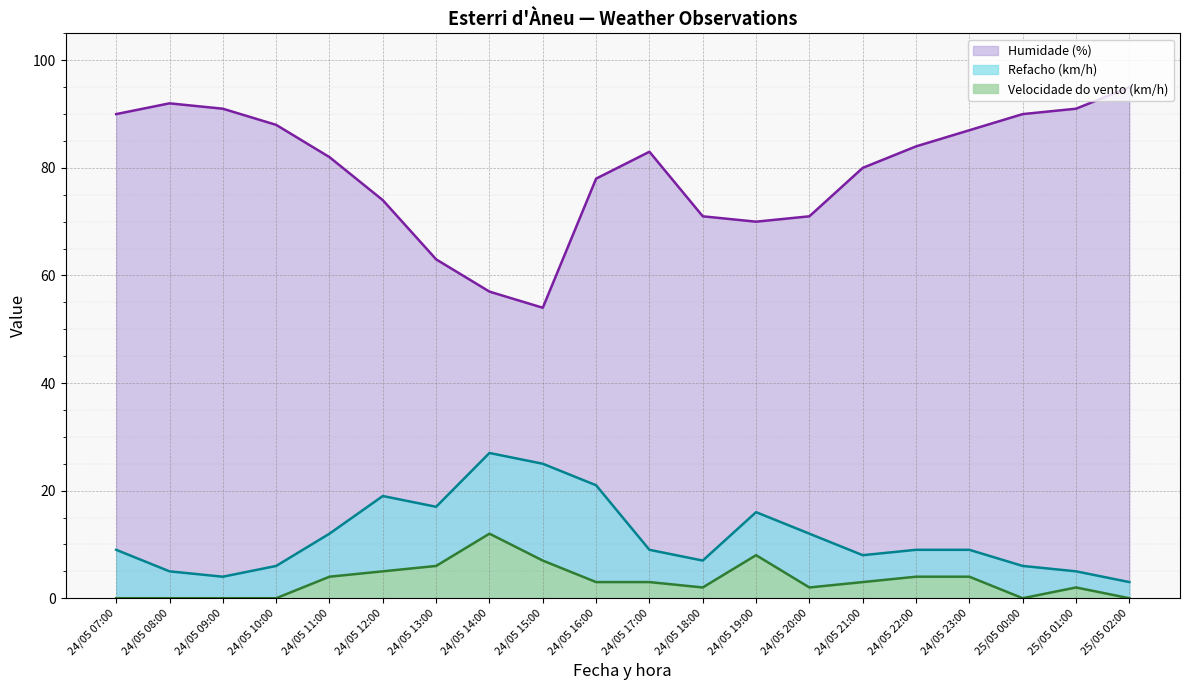

Count the number of data series in this chart.

3